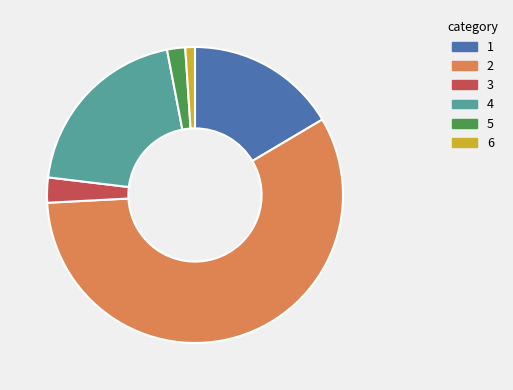

How many slices are in this pie chart?

6